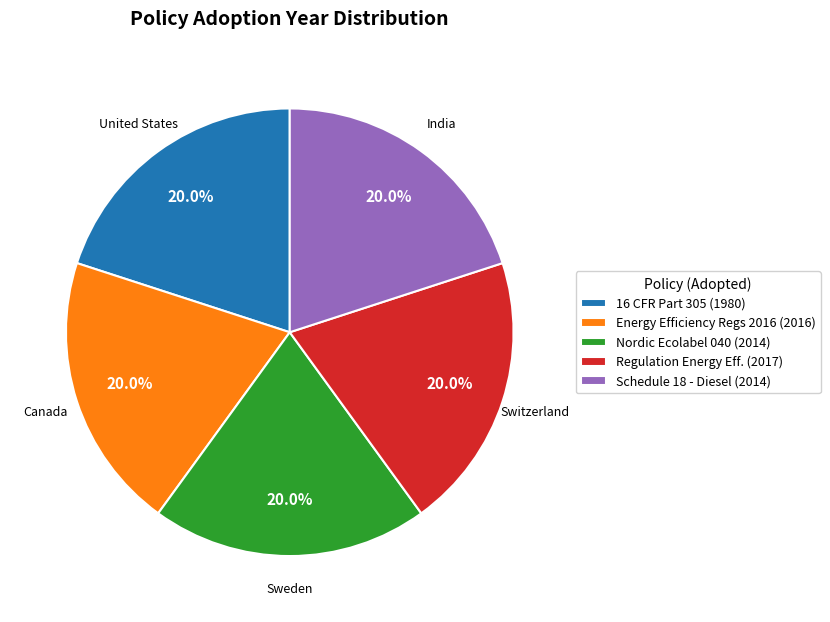

Does any single category account for the majority?

No